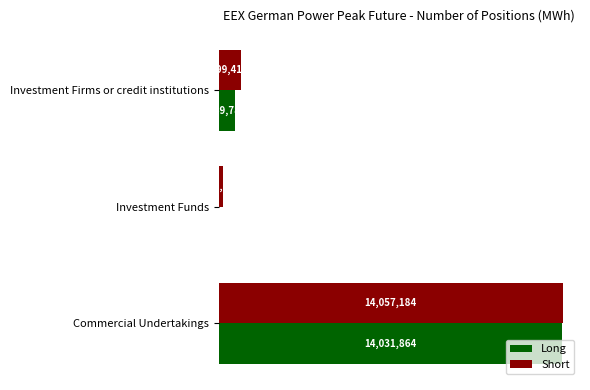

What are all the series names shown in the legend?

Long, Short